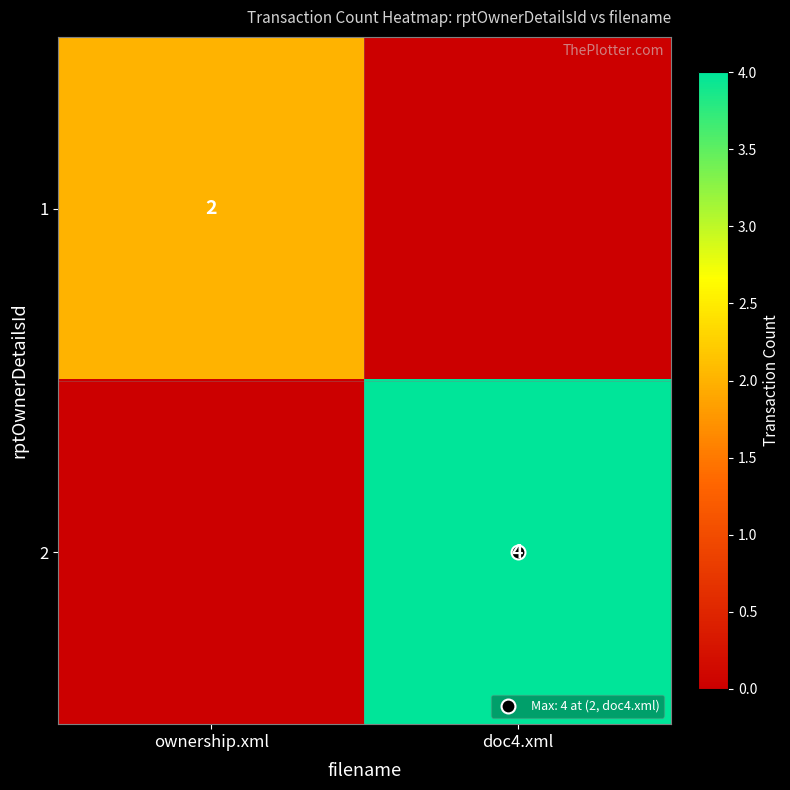

What is the sum of the 1 values at doc4.xml and ownership.xml?

2